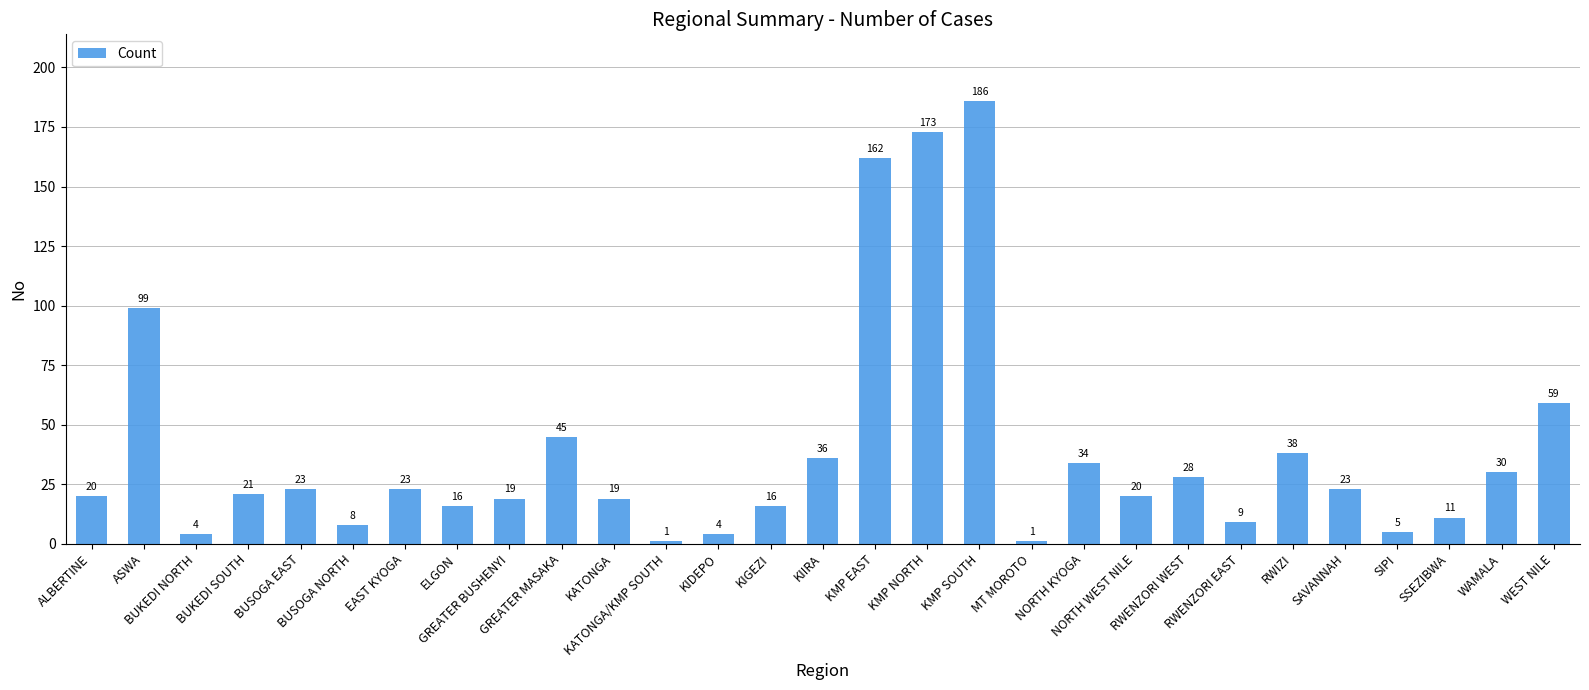

What is the value of the 9th bar from the left?

19